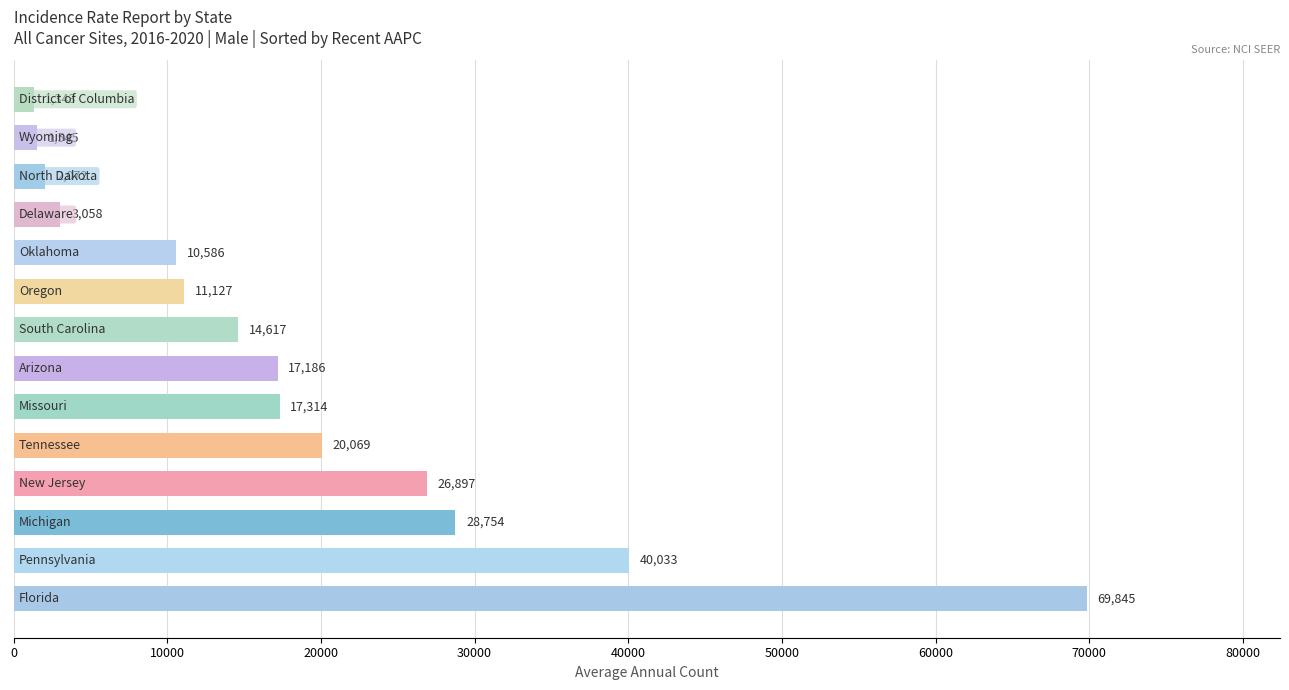

Reading bottom to top, extract all data points from this chart.

69845	40033	28754	26897	20069	17314	17186	14617	11127	10586	3058	2072	1545	1343